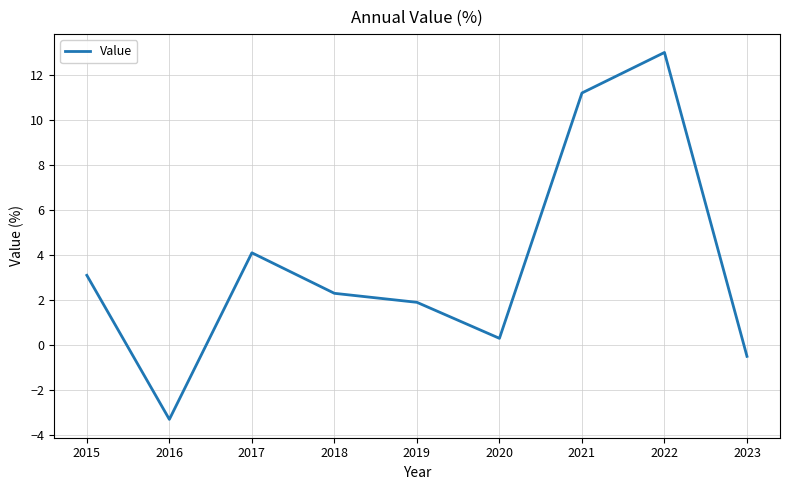

How many values exceed 2?

5